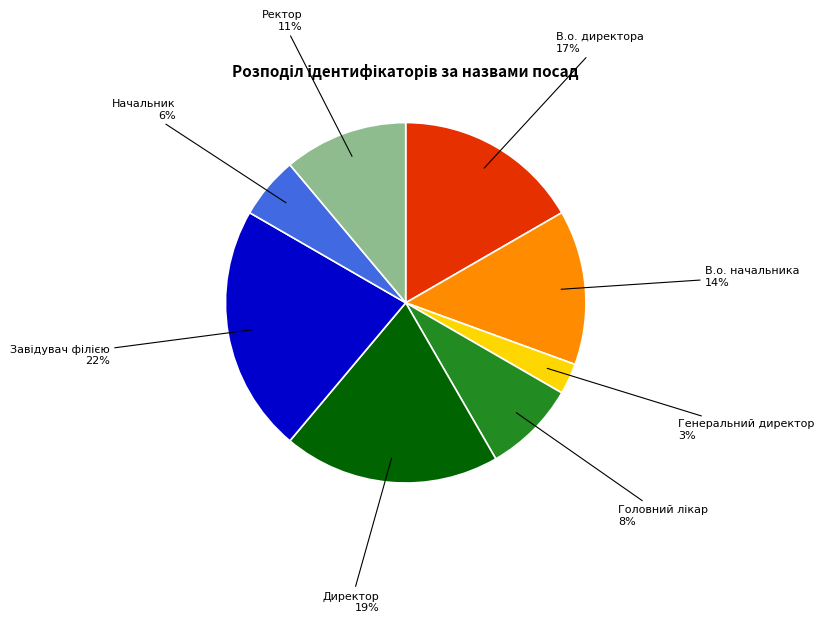

To the nearest percent, what portion does В.о. начальника represent?

14%